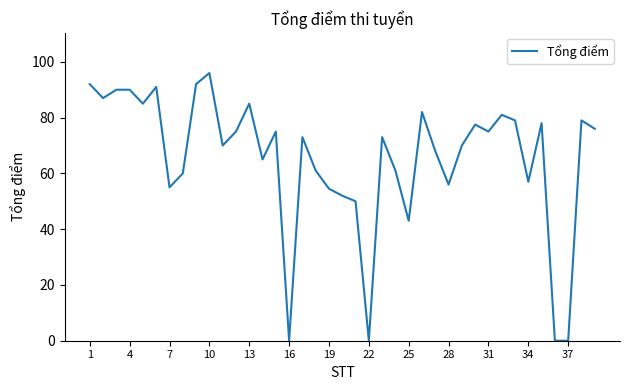

What is the greatest value displayed?

96.0